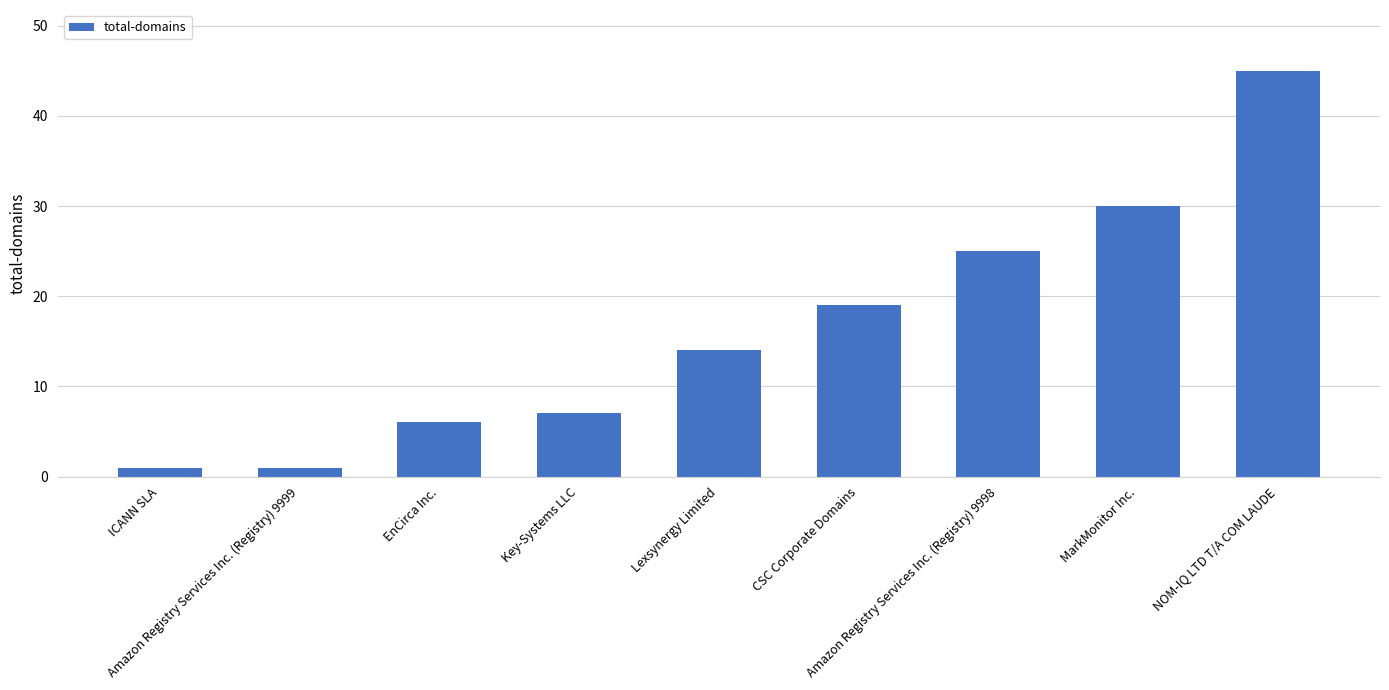

Reading left to right, list all the values displayed in this chart.

ICANN SLA=1	Amazon Registry Services Inc. (Registry) 9999=1	EnCirca Inc.=6	Key-Systems LLC=7	Lexsynergy Limited=14	CSC Corporate Domains=19	Amazon Registry Services Inc. (Registry) 9998=25	MarkMonitor Inc.=30	NOM-IQ LTD T/A COM LAUDE=45